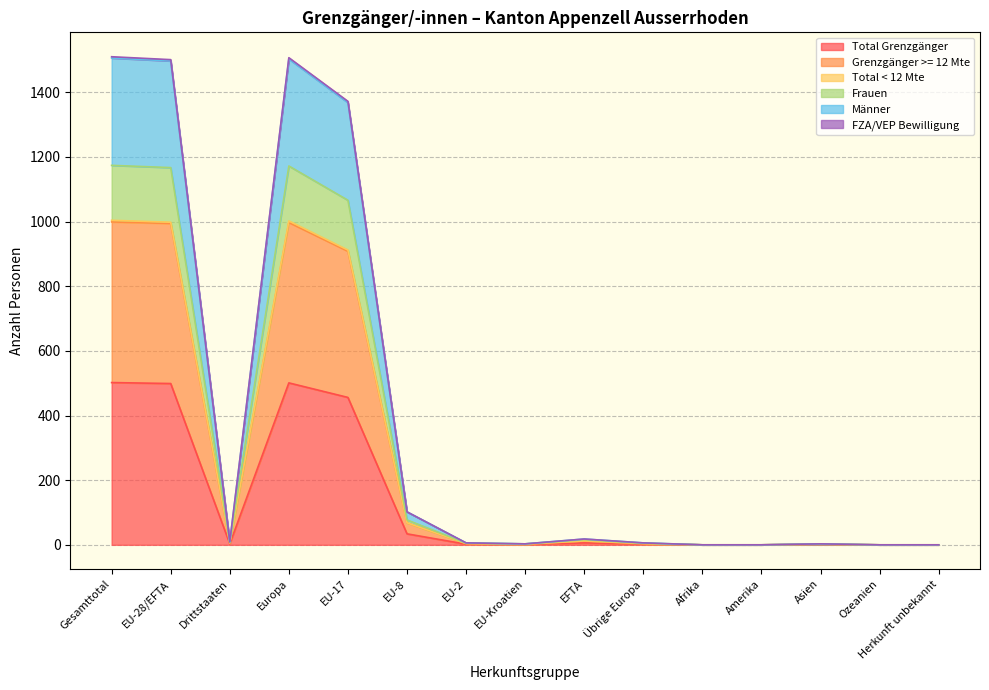

At which label is Männer closest to 502?

EU-17